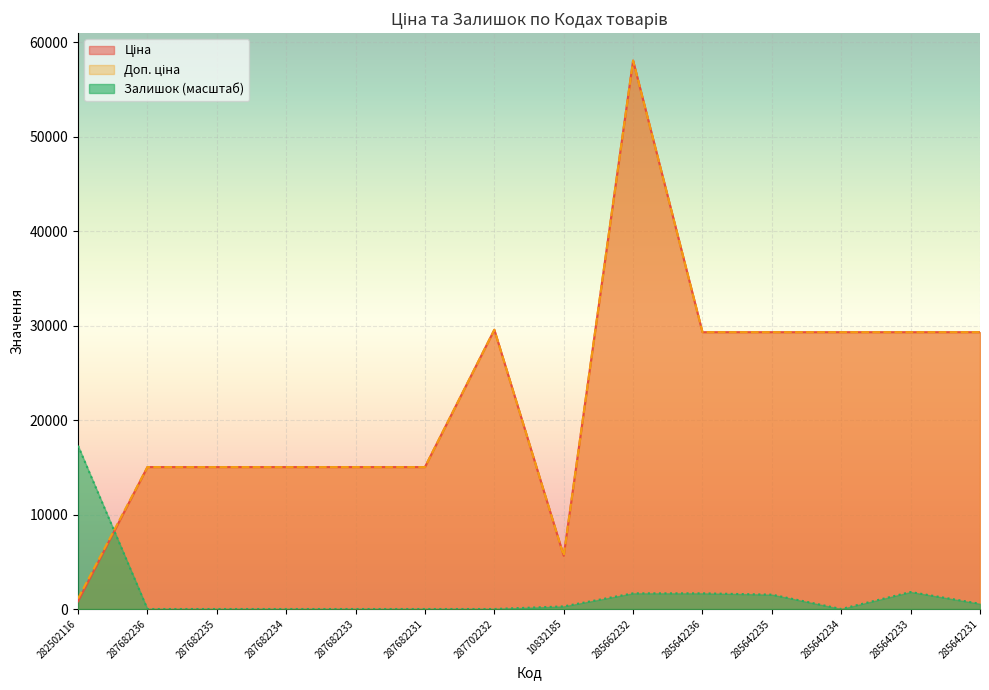

How many lines are shown in the chart?

3